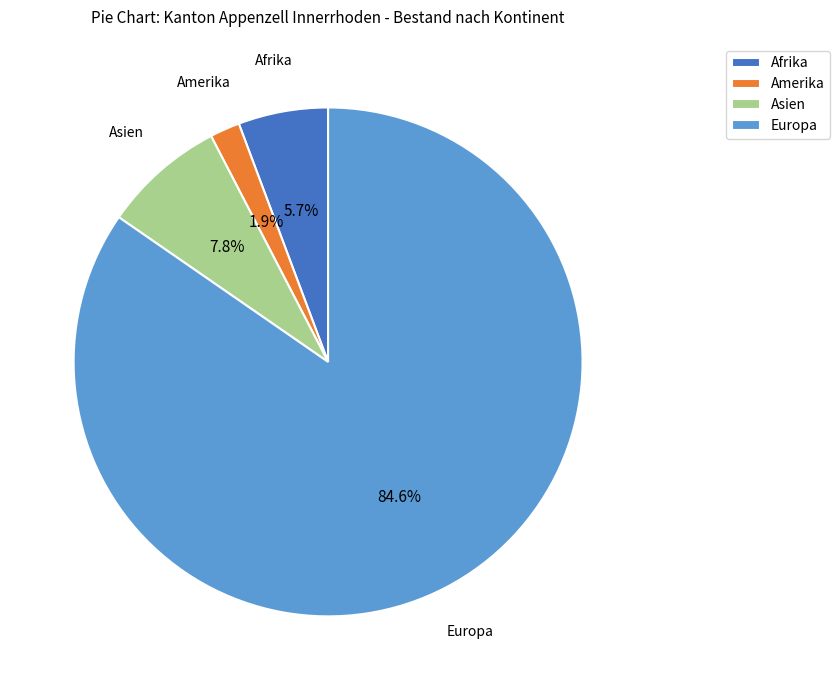

Is it true that Europa is 93% of the pie?

False